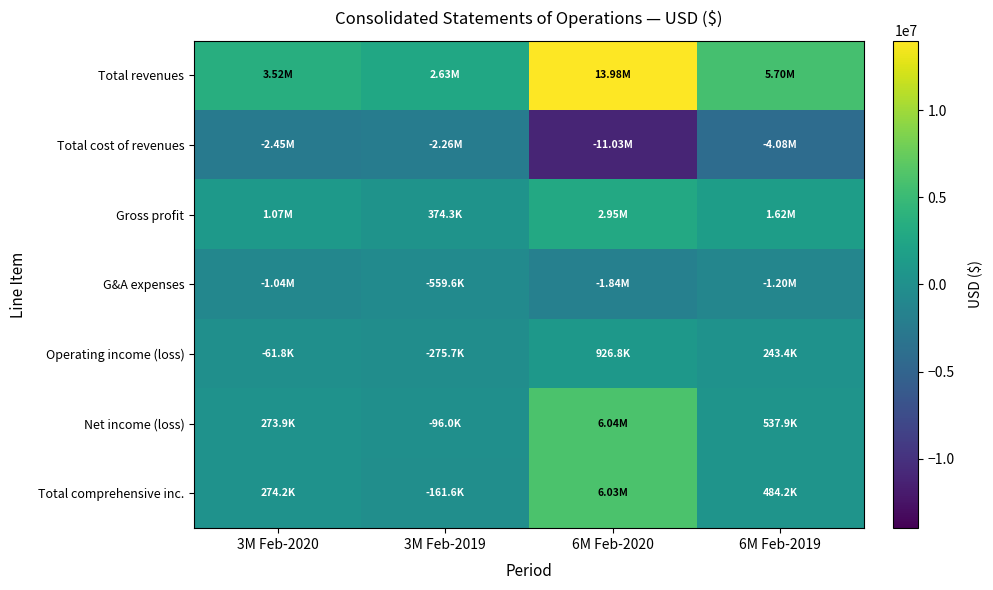

At which category does the chart reach its peak across all series?

6M Feb-2020